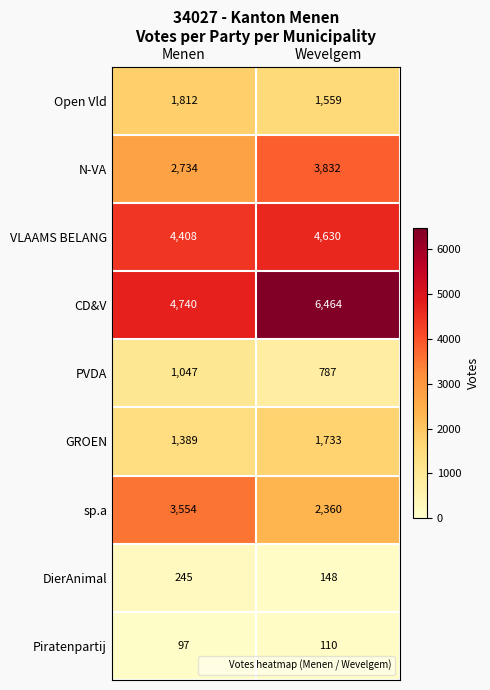

What is the total value across all series at Menen?

20026